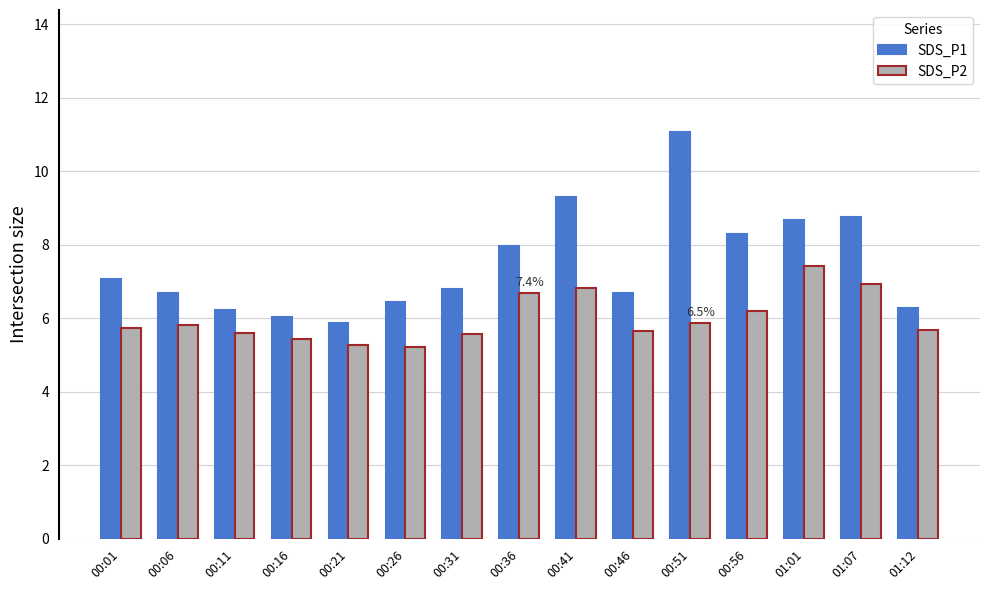

How many categories are shown in the chart?

15